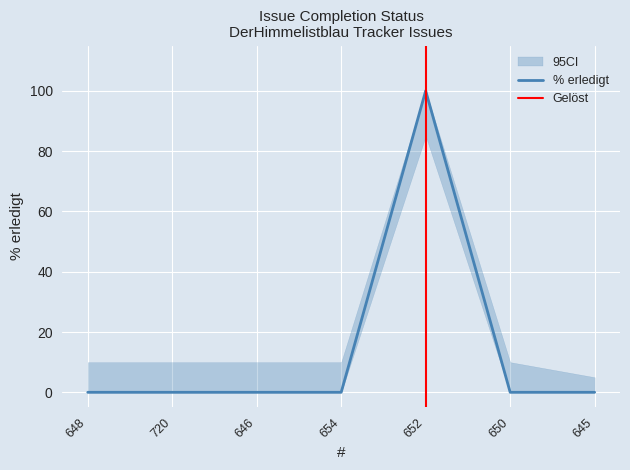

Reading left to right, list all the values displayed in this chart.

0	0	0	0	100	0	0